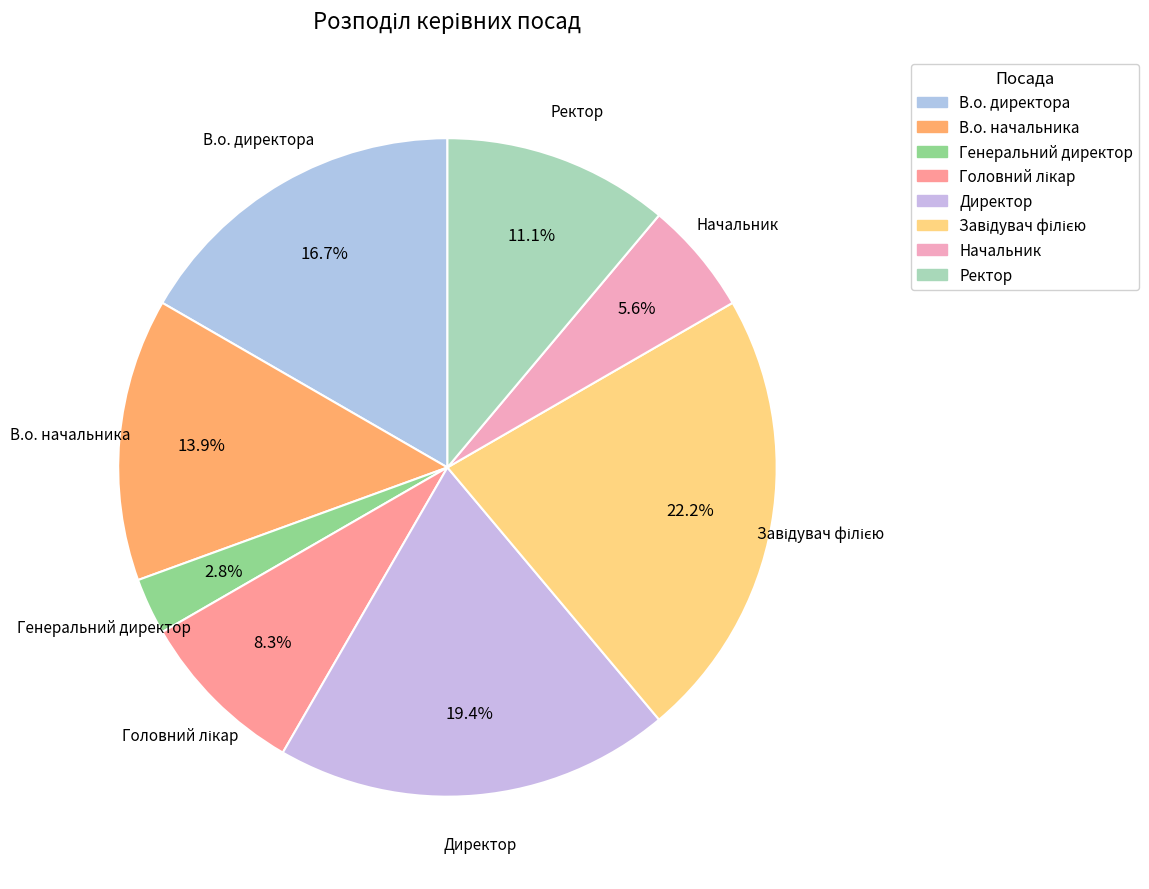

True or false: В.о. директора accounts for 17% of the total.

True